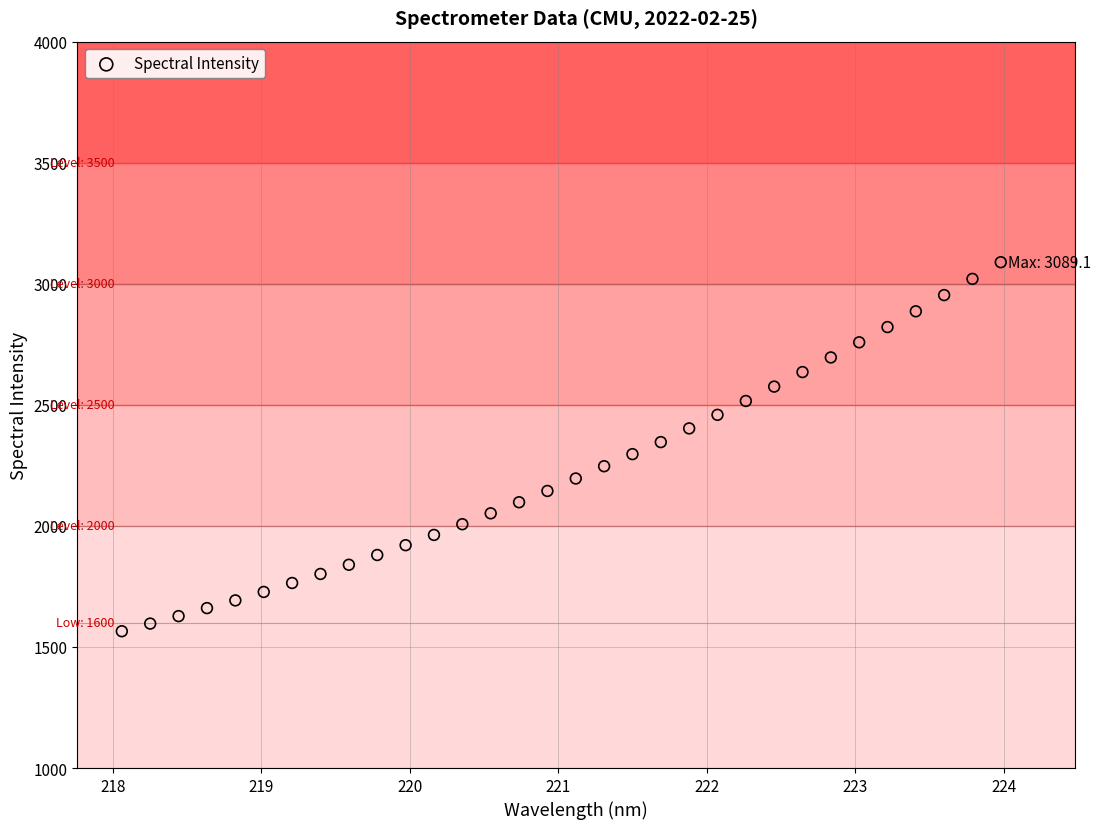

What is the range of X values (max minus min)?

5.9